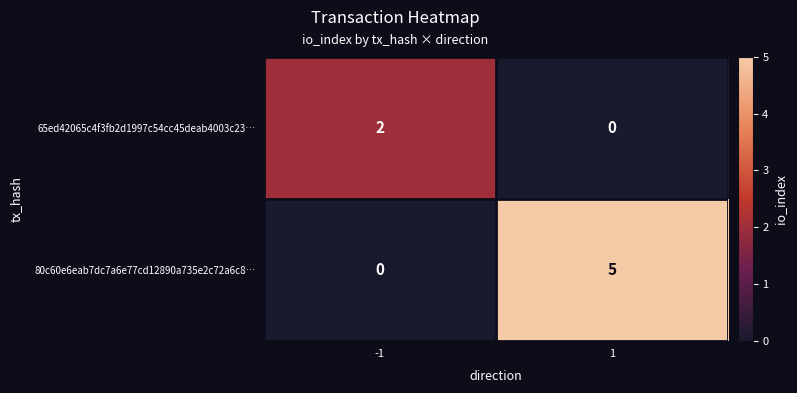

Which series has the largest total across all categories?

80c60e6eab7dc7a6e77cd12890a735e2c72a6c8…